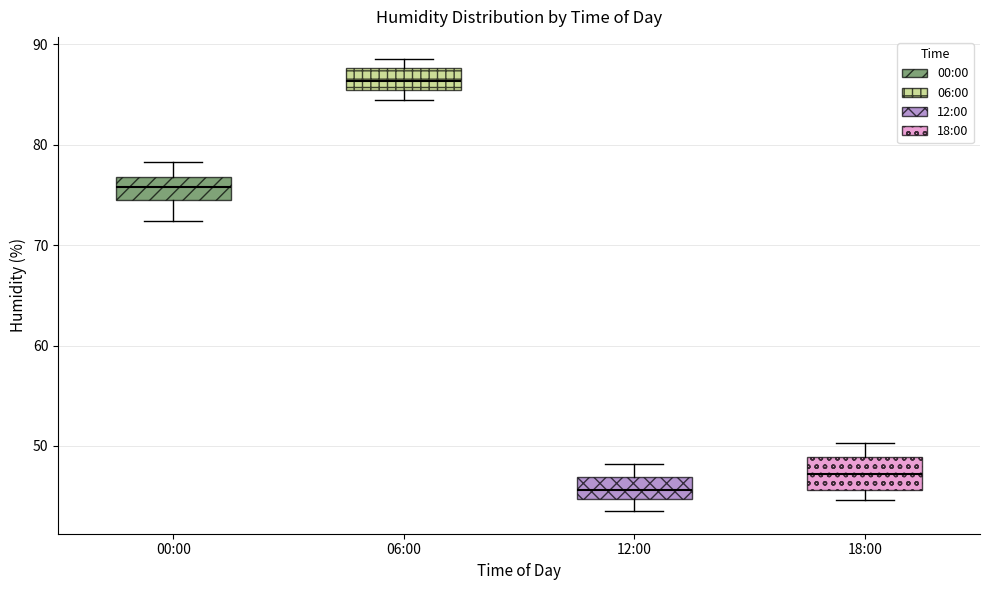

Reading left to right, read every box against the y-axis: the position of its median line, the range the box covers, and the ends of its whiskers. The values are not printed on the chart, so give them approximately, as read against the axis.

00:00: median 76, box 75 to 77, whiskers 72 to 78
06:00: median 86, box 85 to 88, whiskers 85 (just below the box's lower edge) to 89
12:00: median 46, box 45 to 47, whiskers 44 to 48
18:00: median 47, box 46 to 49, whiskers 45 to 50